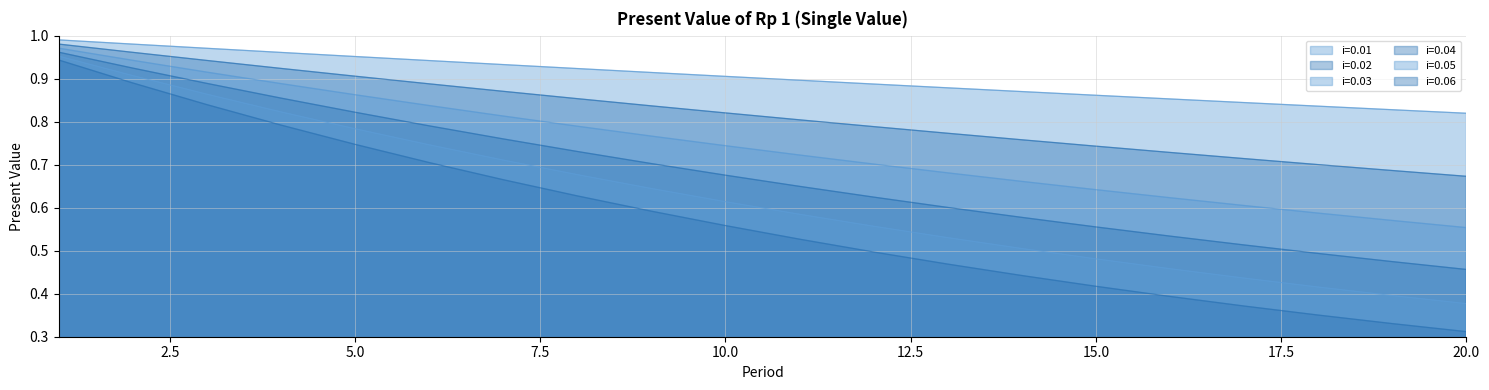

The i=0.05 series shows 0.7 at 6. True or false?

True